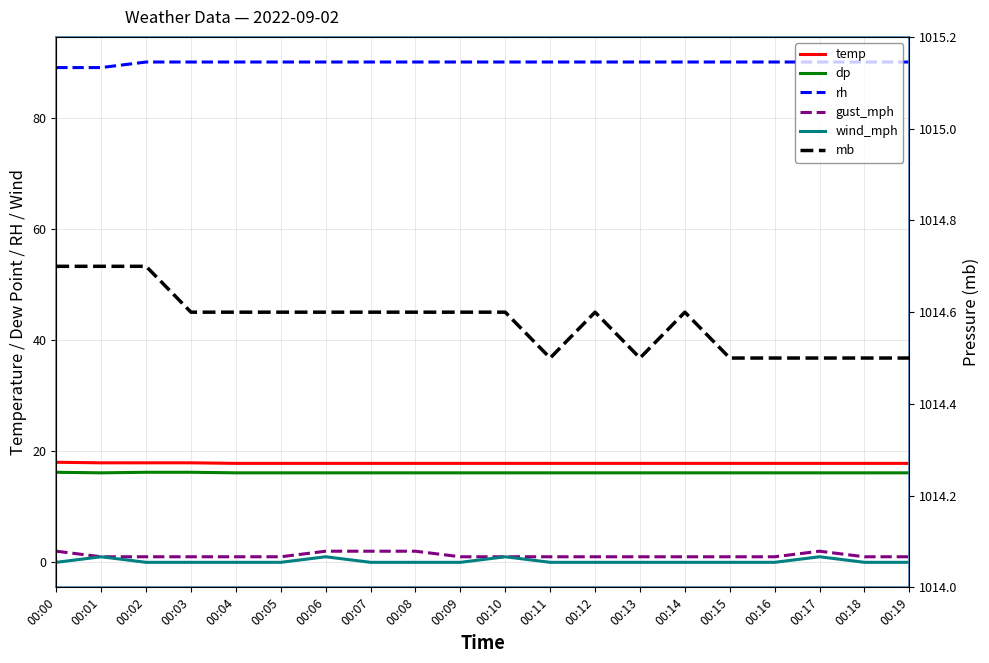

What is the maximum value shown in the chart?

1014.7